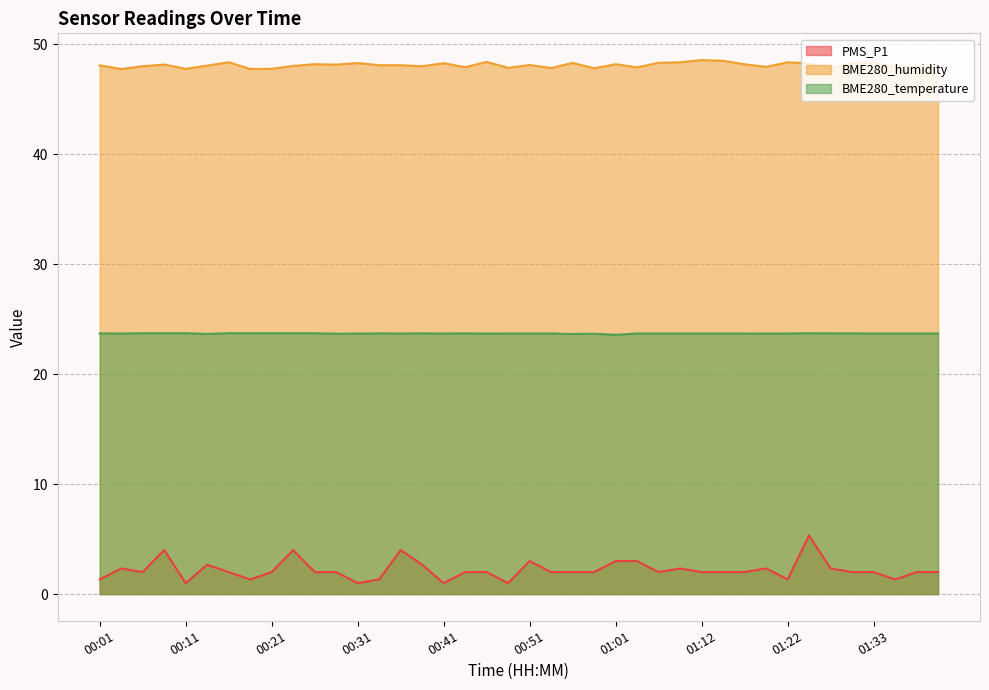

The value of BME280_humidity at 00:16 is 48.4. True or false?

True